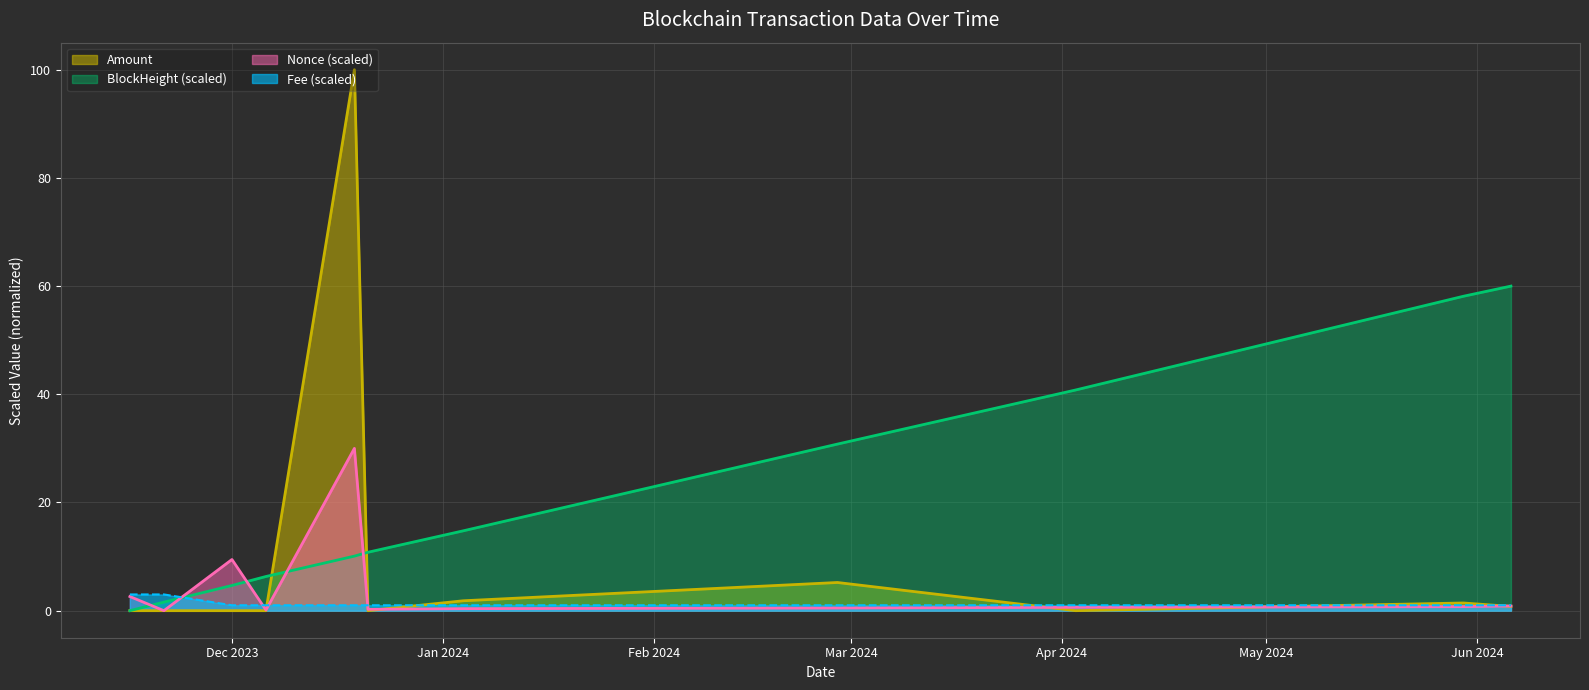

True or false: Fee and Amount intersect in this chart.

True